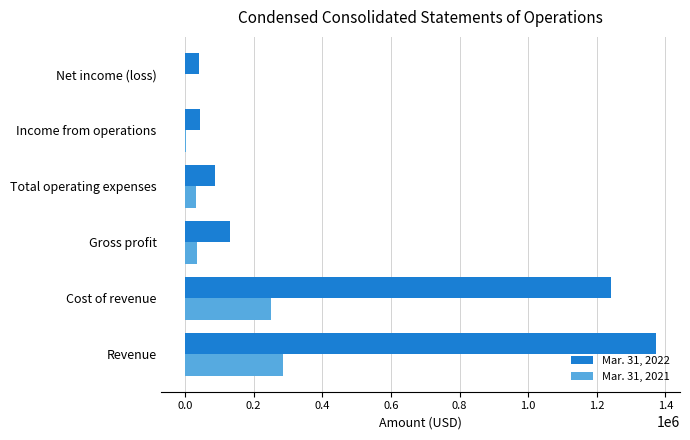

How many series are shown in this chart?

2